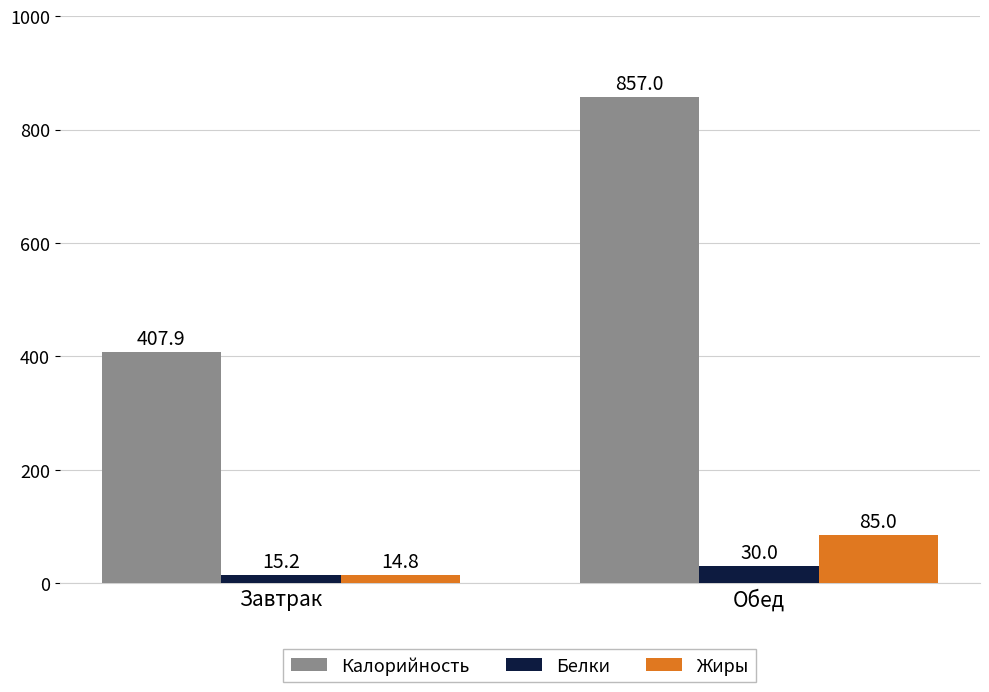

Which series has the largest total across all categories?

Калорийность